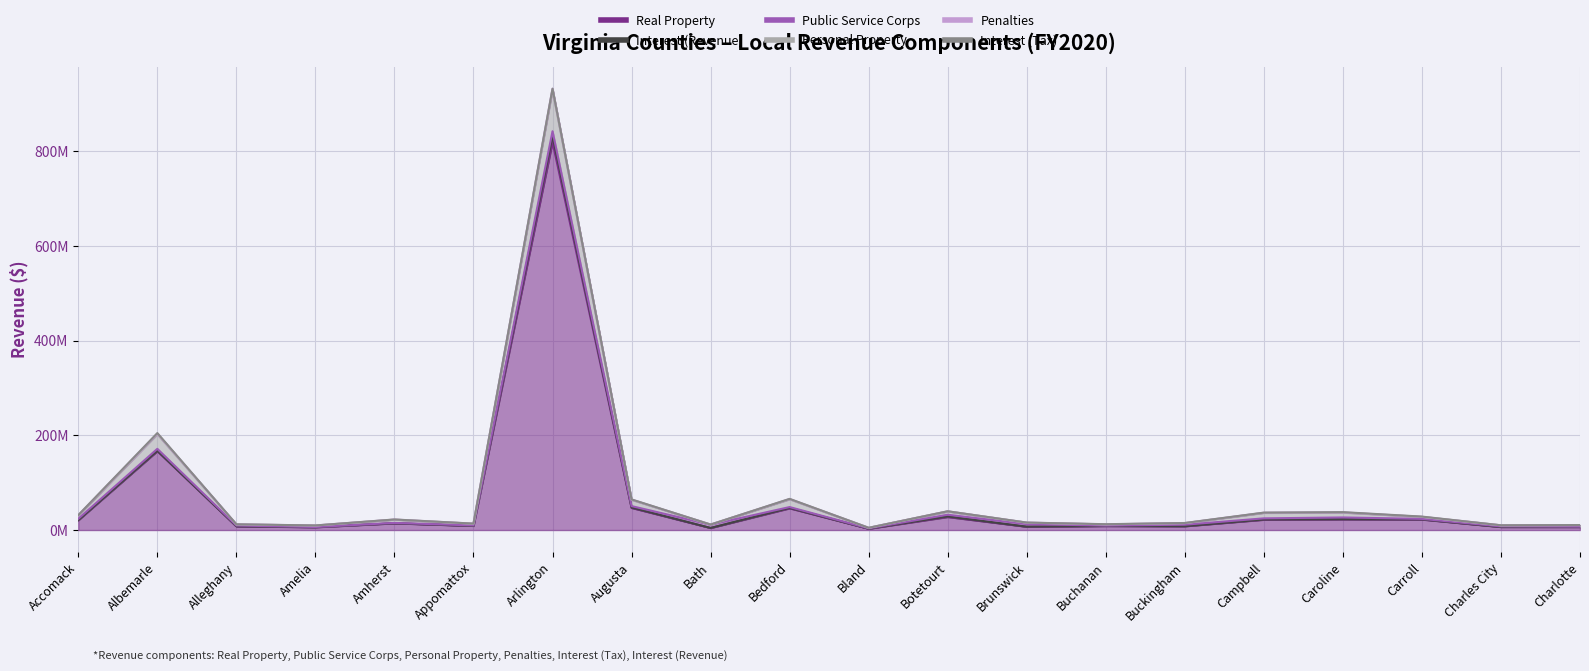

At which label does Real Property first exceed 14149150?

Accomack